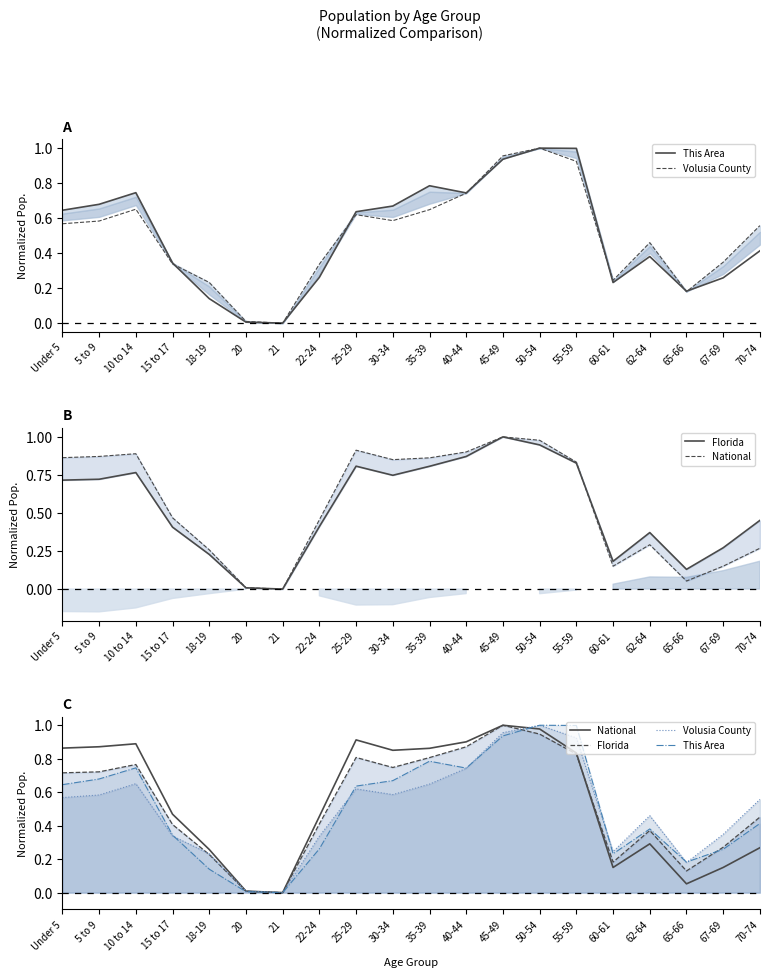

What position from the left is 20?

6